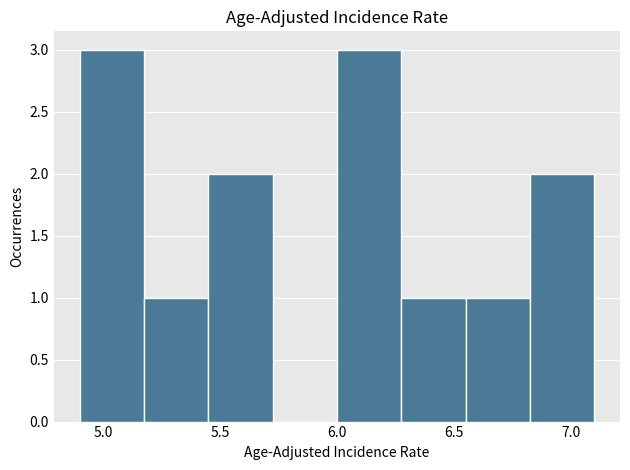

Reading left to right, transcribe this chart: for each bar, give the range it covers on the x-axis and its height. Neither the bar edges nor the heights are printed on the chart, so give them approximately, as read against the axes.

4.900 to 5.175: 3
5.175 to 5.450: 1
5.450 to 5.725: 2
5.725 to 6.000: 0
6.000 to 6.275: 3
6.275 to 6.550: 1
6.550 to 6.825: 1
6.825 to 7.100: 2